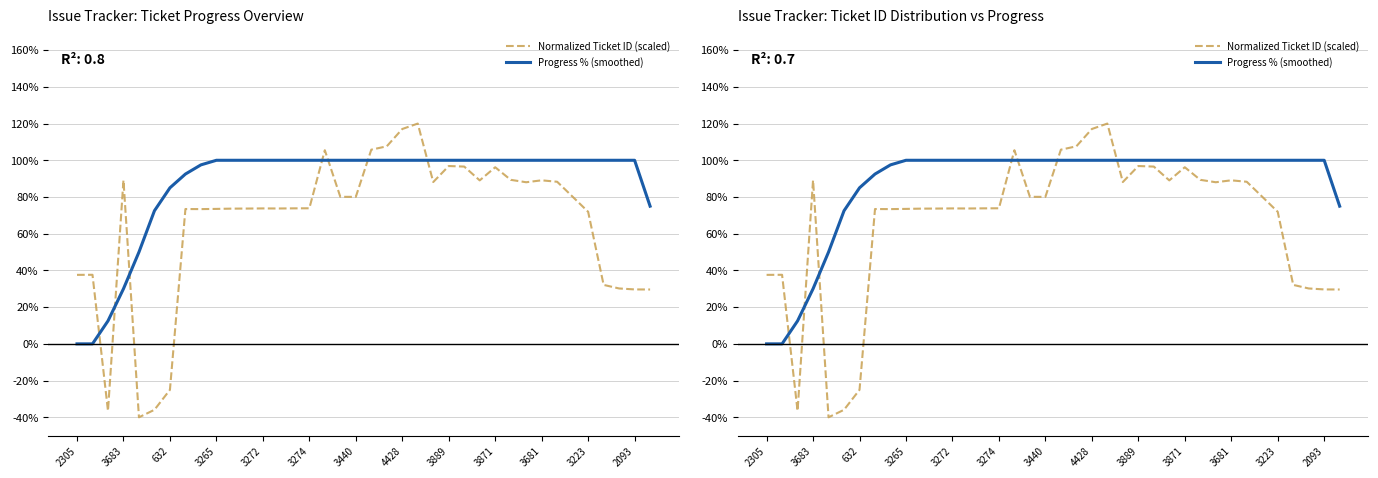

What is the maximum value for Progress % (smoothed)?

100.0